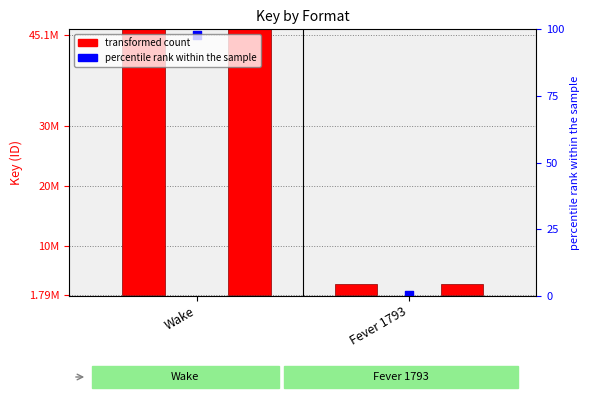

Which series contains the lowest Y value?

Trade Paperback